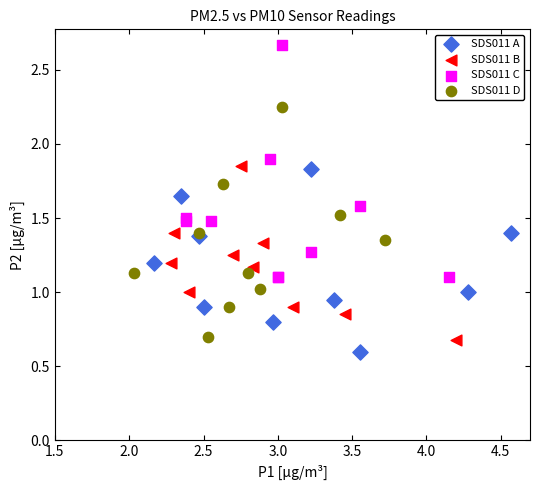

Which series has the largest Y range (max minus min)?

SDS011 C